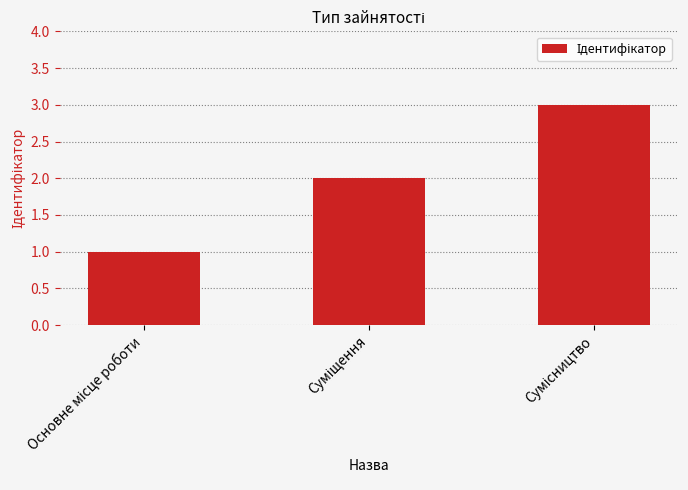

What is the sum of all values?

6